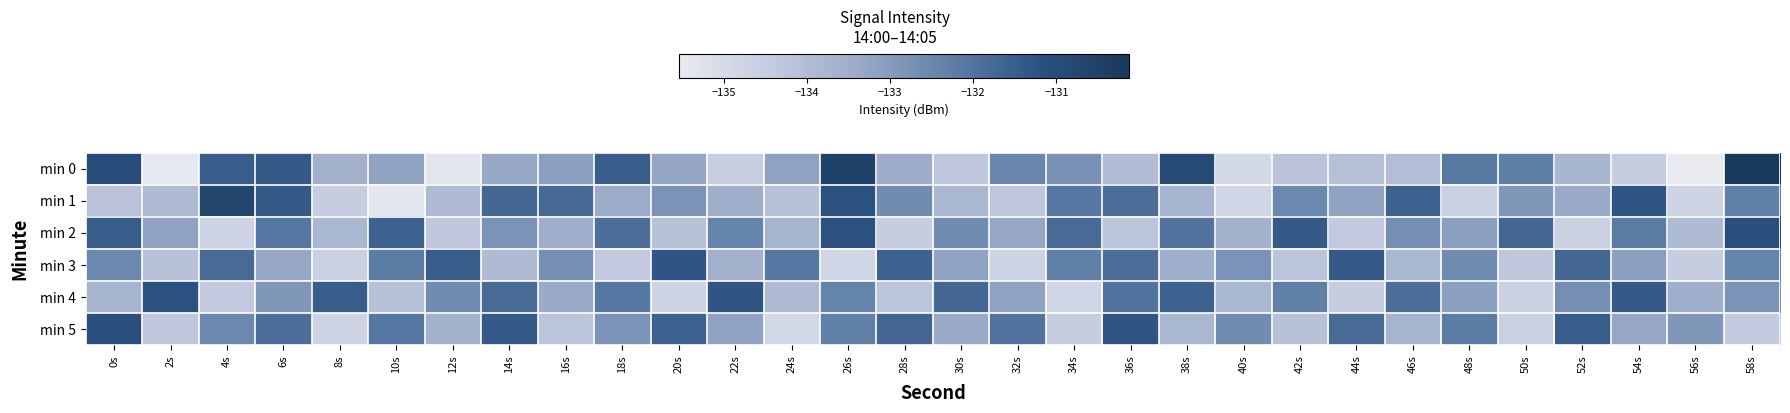

How many categories are shown in the chart?

30